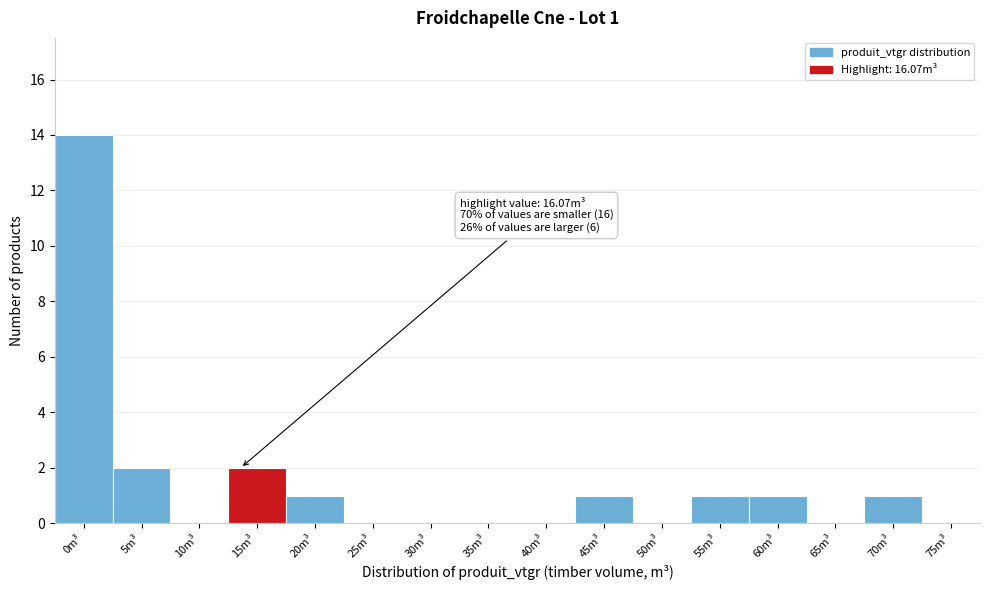

Reading right to left, extract all data points from this chart.

75m³=0	70m³=1	65m³=0	60m³=1	55m³=1	50m³=0	45m³=1	40m³=0	35m³=0	30m³=0	25m³=0	20m³=1	15m³=2	10m³=0	5m³=2	0m³=14